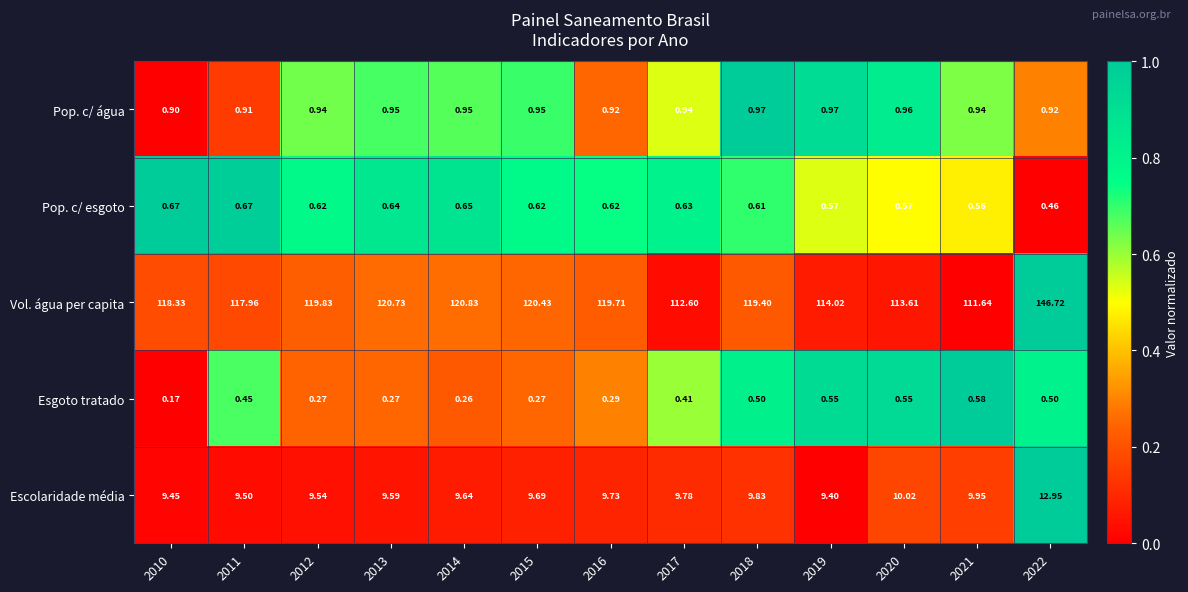

Which series has the widest spread of values?

Vol. água per capita